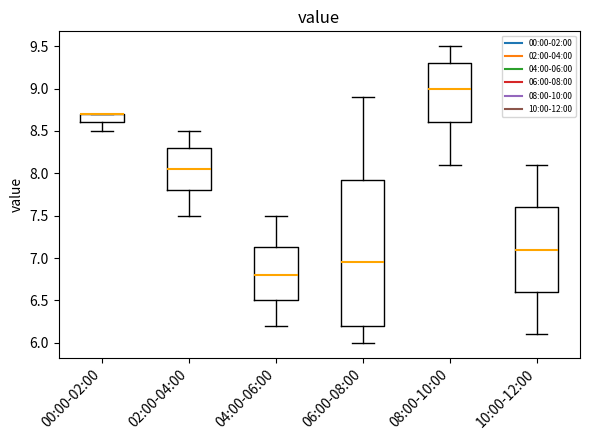

Reading left to right, transcribe this box plot: for each box, give where its median line is, the range the box spans, and where its two whiskers end, as read against the y-axis. The values are not printed on the chart, so give them approximately, as read against the axis.

00:00-02:00: median 8.70 (drawn on the box's upper edge), box 8.60 to 8.70, whiskers 8.50 to 8.70
02:00-04:00: median 8.05, box 7.80 to 8.30, whiskers 7.50 to 8.50
04:00-06:00: median 6.80, box 6.50 to 7.15, whiskers 6.20 to 7.50
06:00-08:00: median 6.95, box 6.20 to 7.95, whiskers 6.00 to 8.90
08:00-10:00: median 9.00, box 8.60 to 9.30, whiskers 8.10 to 9.50
10:00-12:00: median 7.10, box 6.60 to 7.60, whiskers 6.10 to 8.10